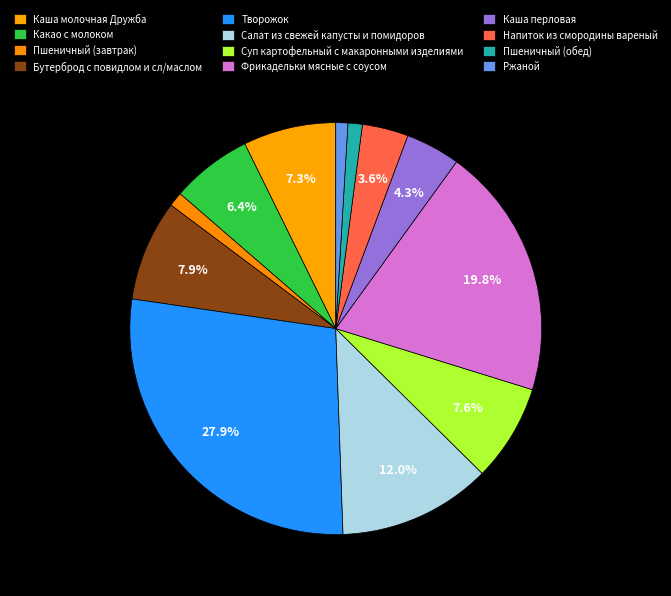

What percentage is NOT represented by Бутерброд с повидлом и сл/маслом?

92.1%